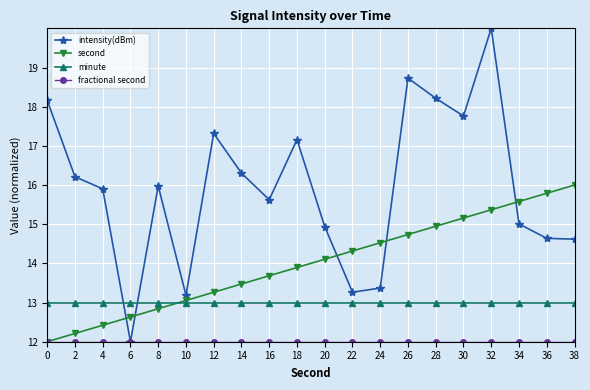

In intensity(dBm), how many points are higher than both neighbors (excluding endpoints)?

5